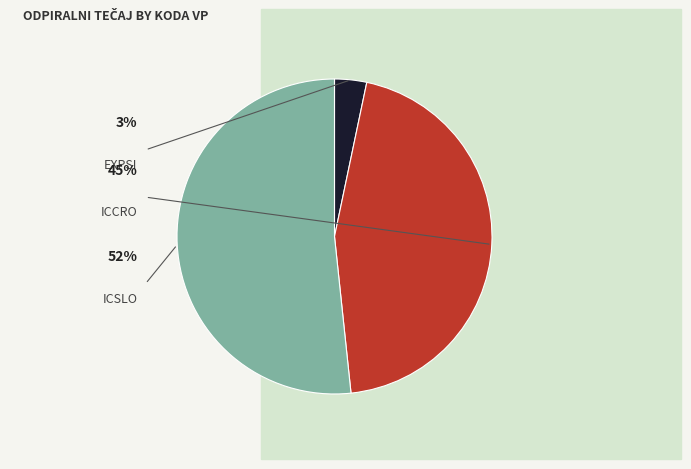

What is the change in value from EXPSI to ICCRO?

+15.1